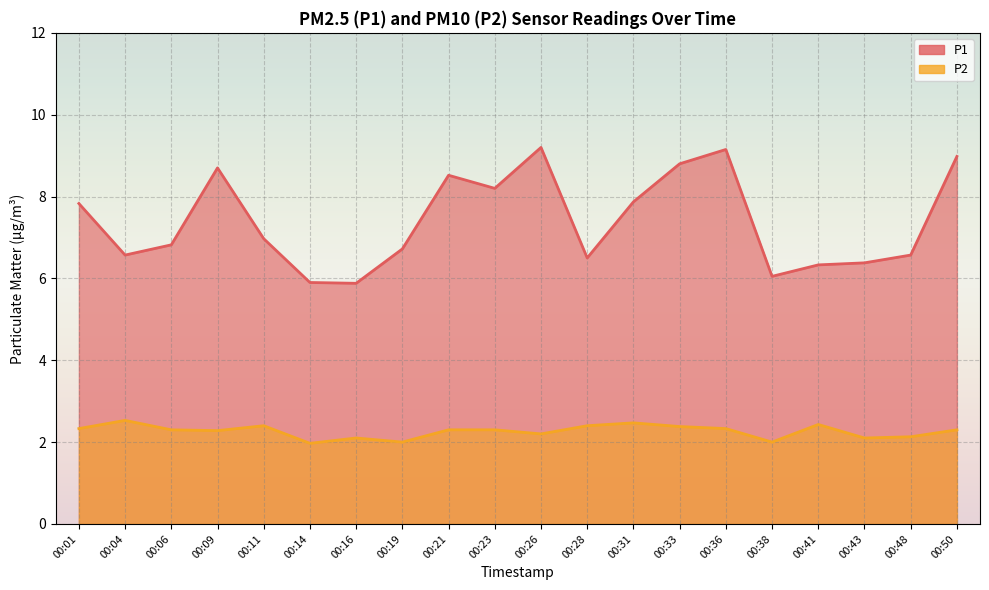

What is the total value across all series at 00:04?

9.1